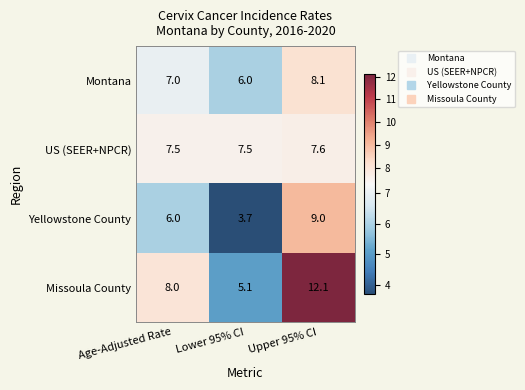

Rank the series at Upper 95% CI from highest to lowest value.

Missoula County, Yellowstone County, Montana, US (SEER+NPCR)